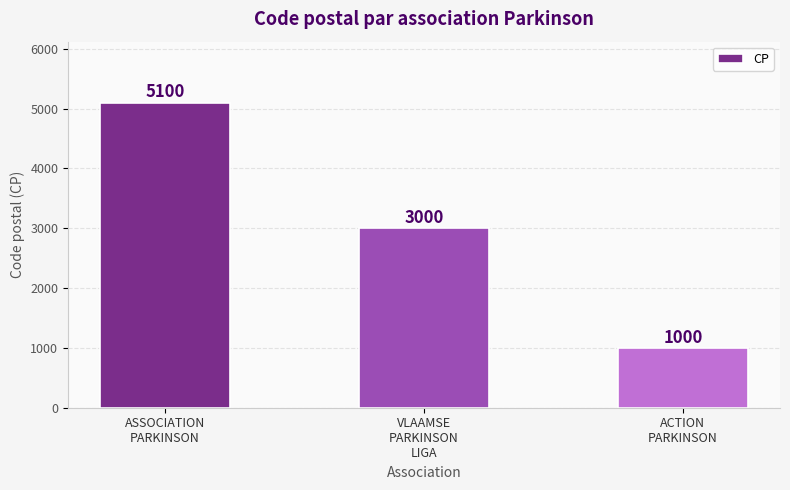

What is the value of the 1st bar from the left?

5100